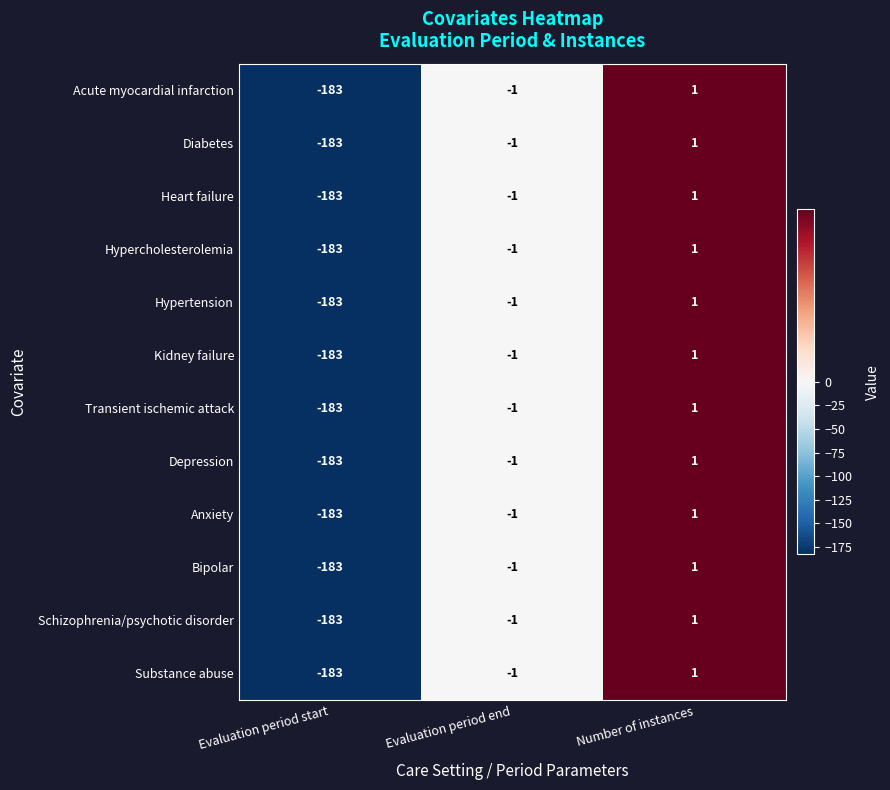

What is the difference between the second highest and minimum values in the Kidney failure series?

182